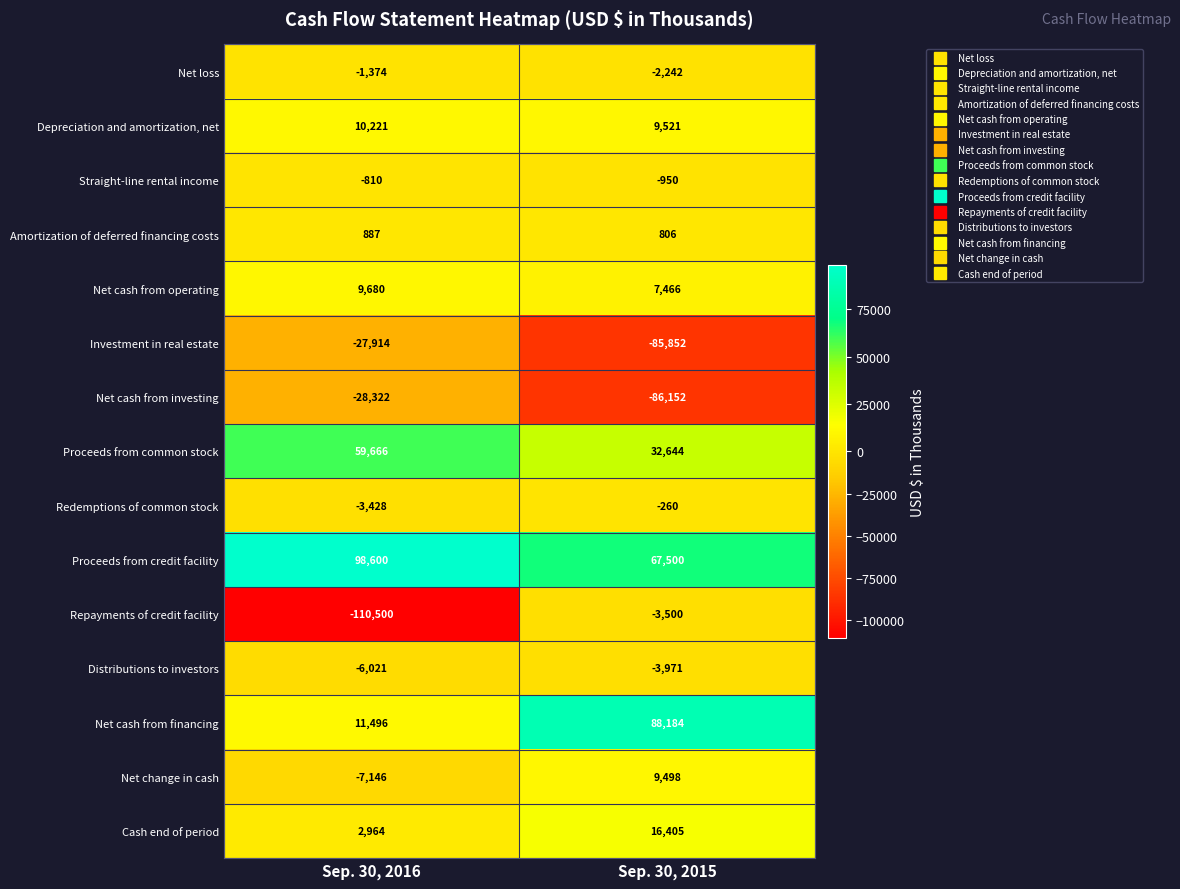

Which series has the largest range (max minus min)?

Repayments of credit facility